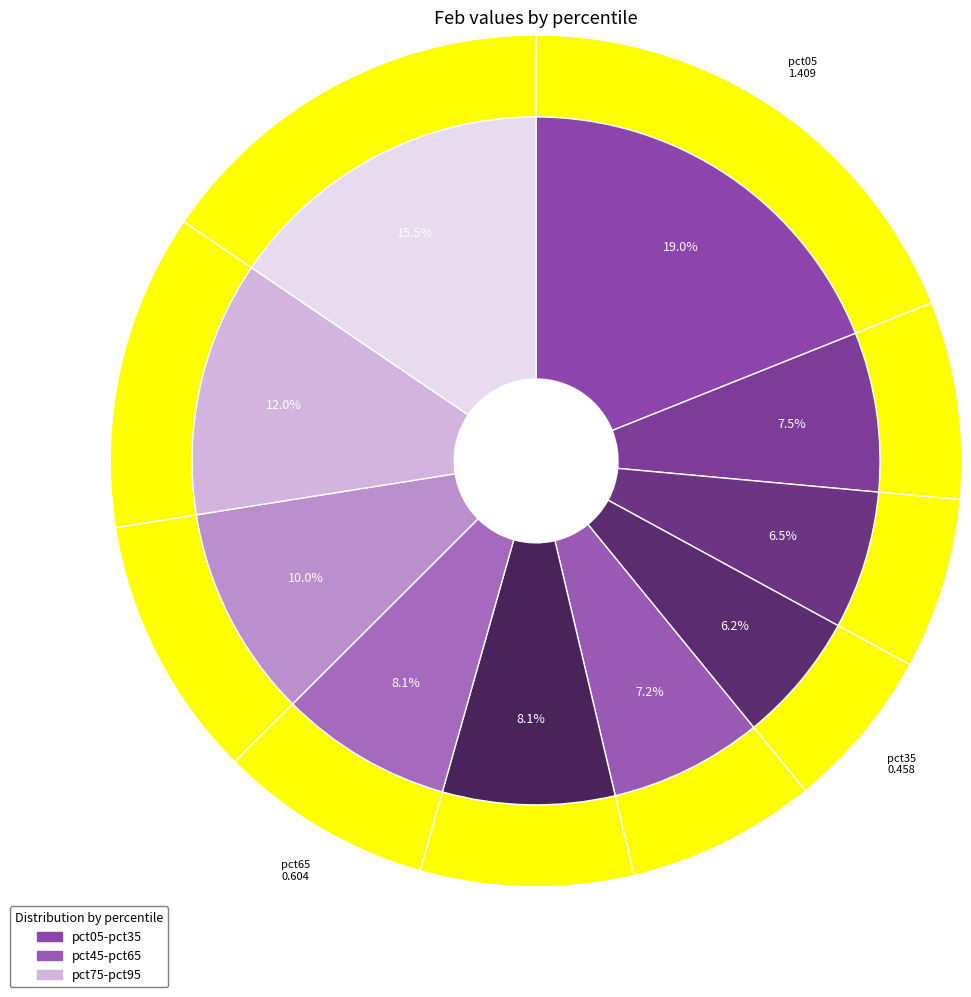

Which category has the biggest portion of the pie?

pct05